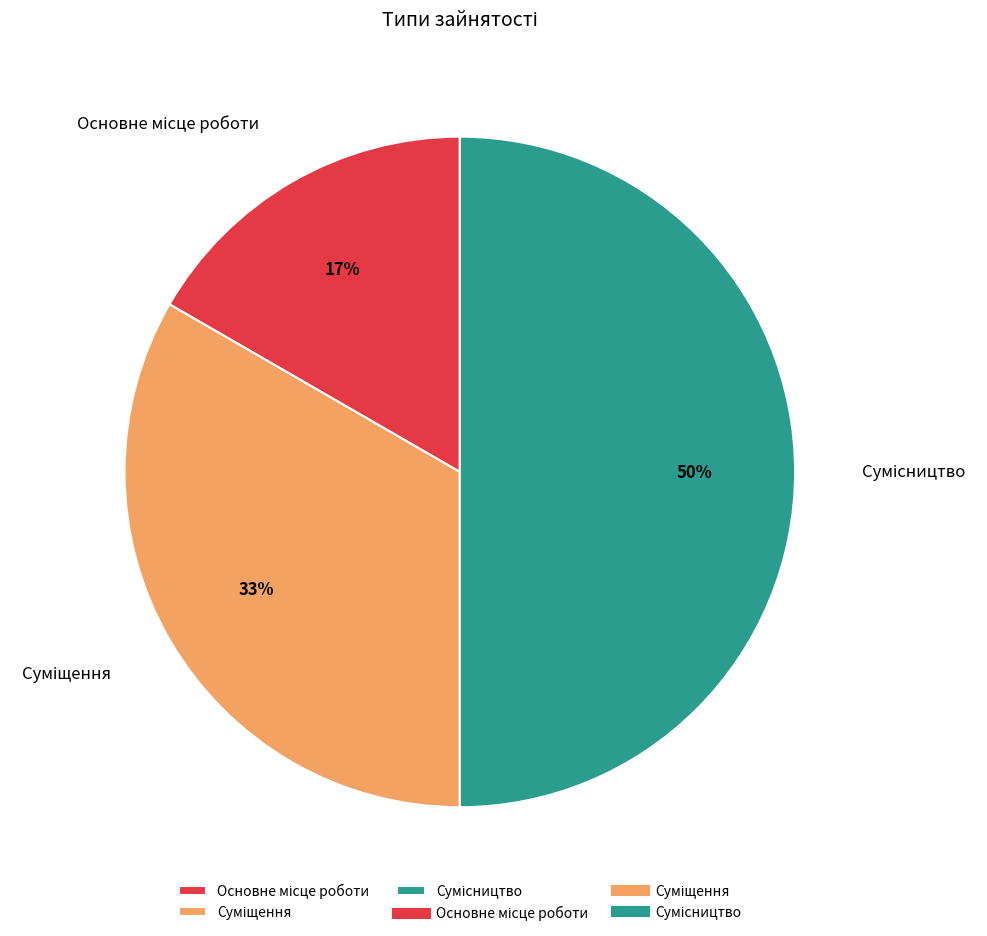

To the nearest percent, what is the average slice percentage?

33%